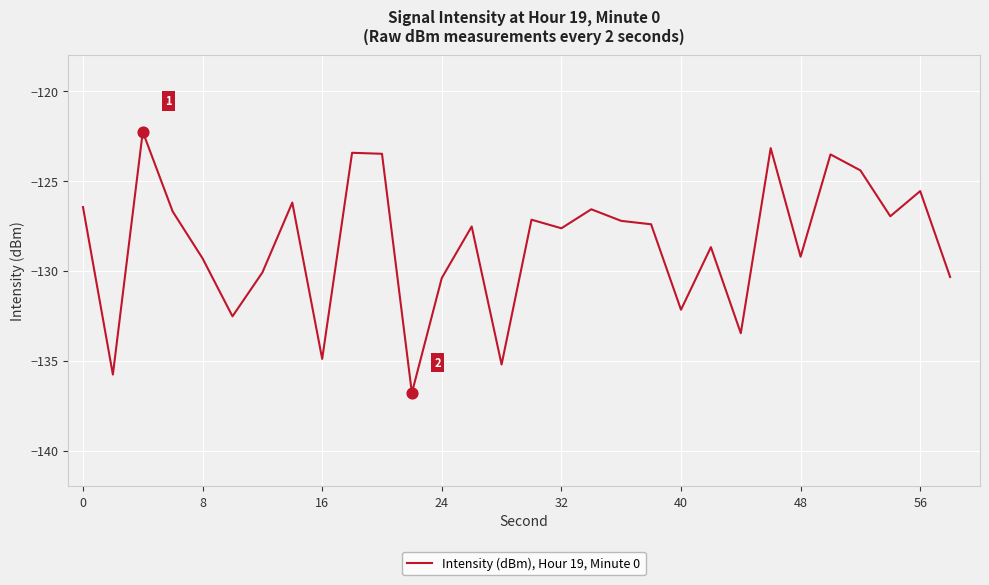

What is the minimum value shown in the chart?

-136.8